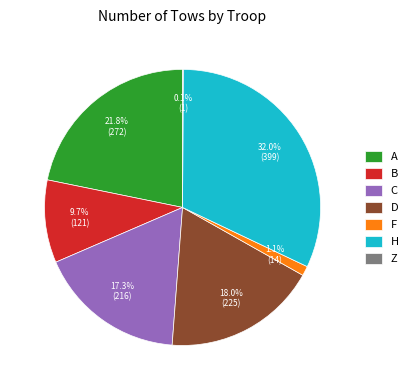

Between A and F, which is larger?

A